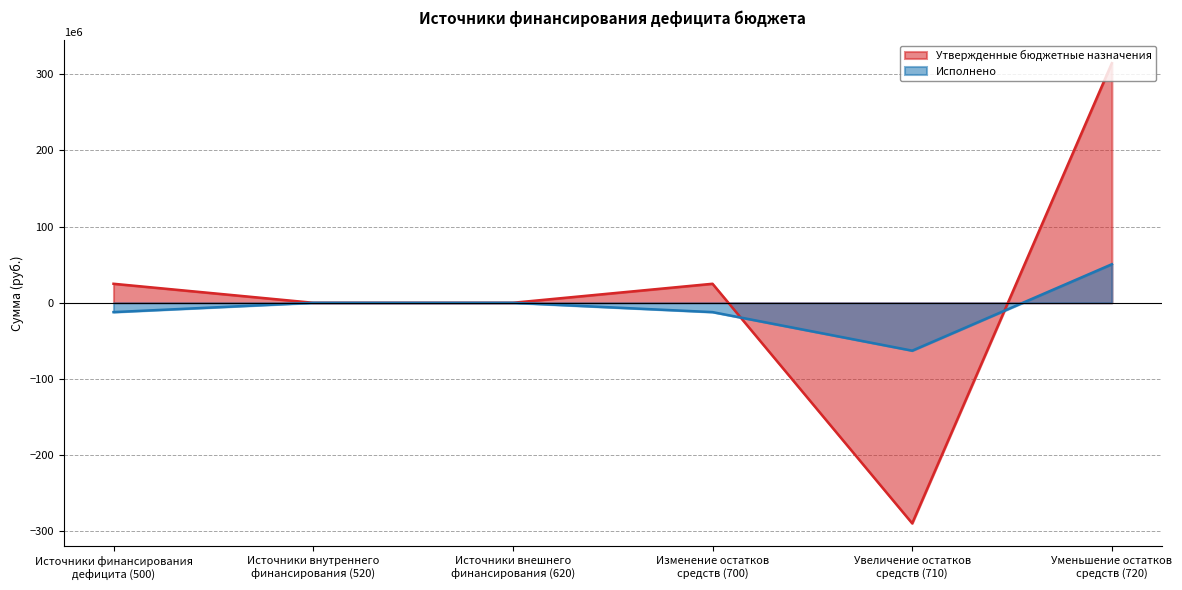

At how many categories does at least one series exceed -254543448?

6